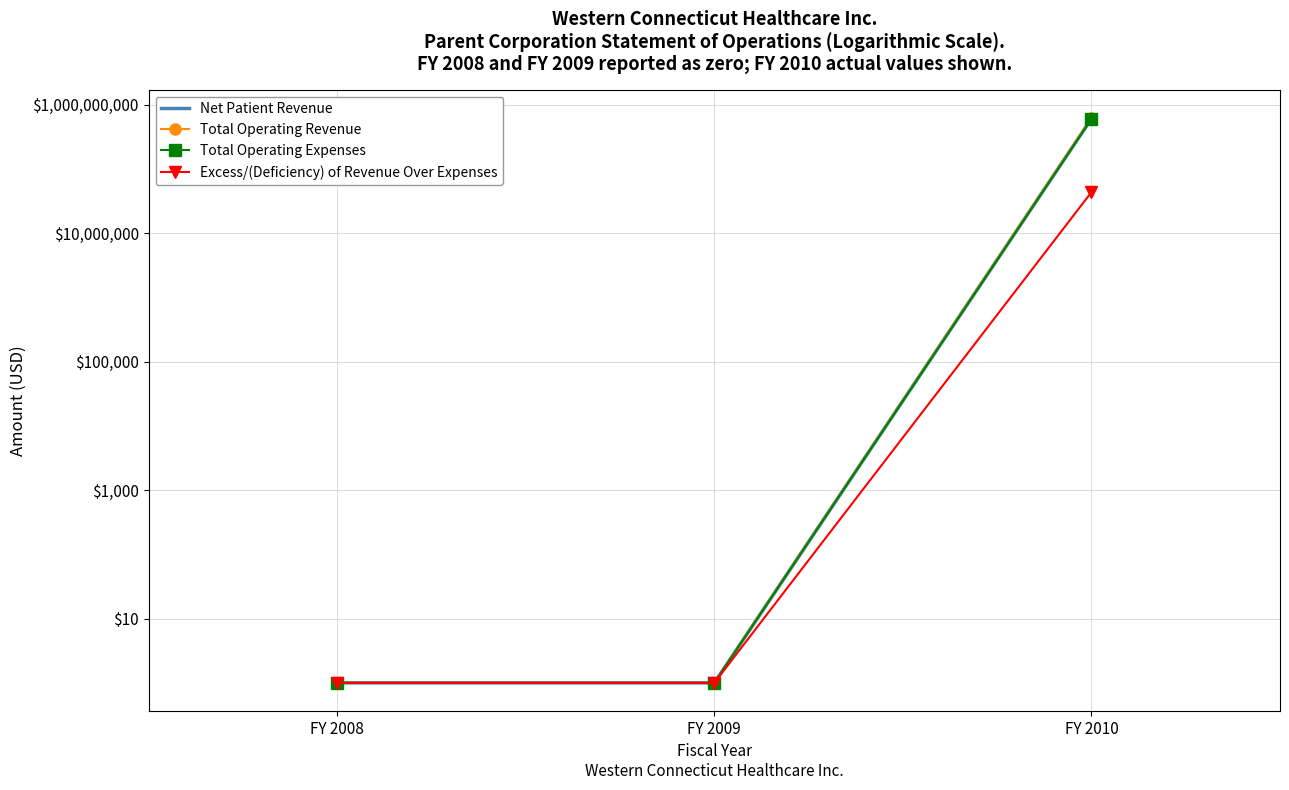

What are all the series names shown in the legend?

Net Patient Revenue, Total Operating Revenue, Total Operating Expenses, Excess/(Deficiency) of Revenue Over Expenses